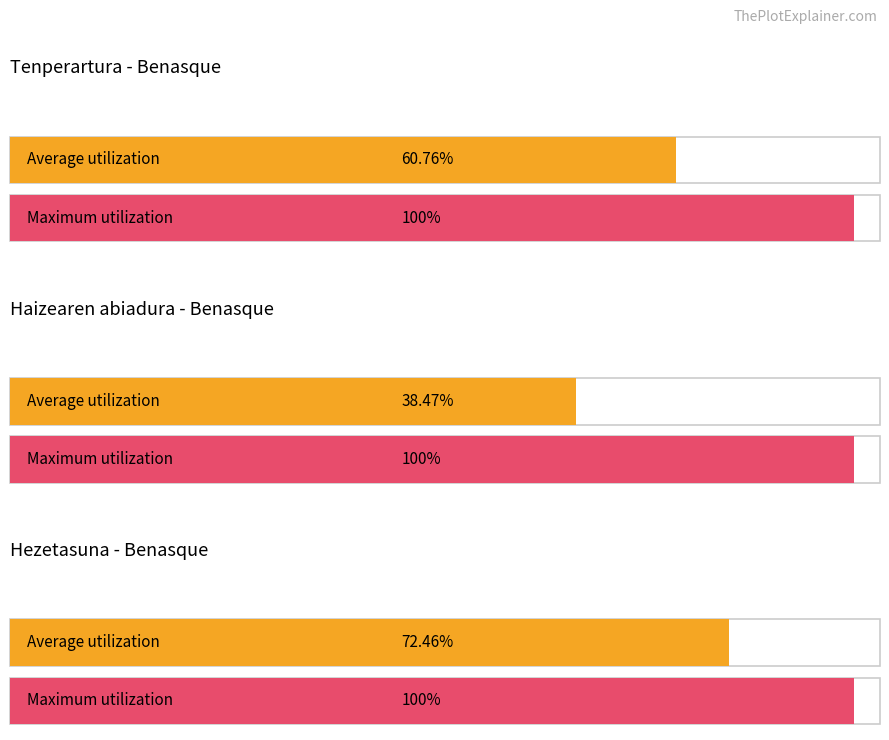

Are the bars grouped side by side (vs. stacked)?

Yes